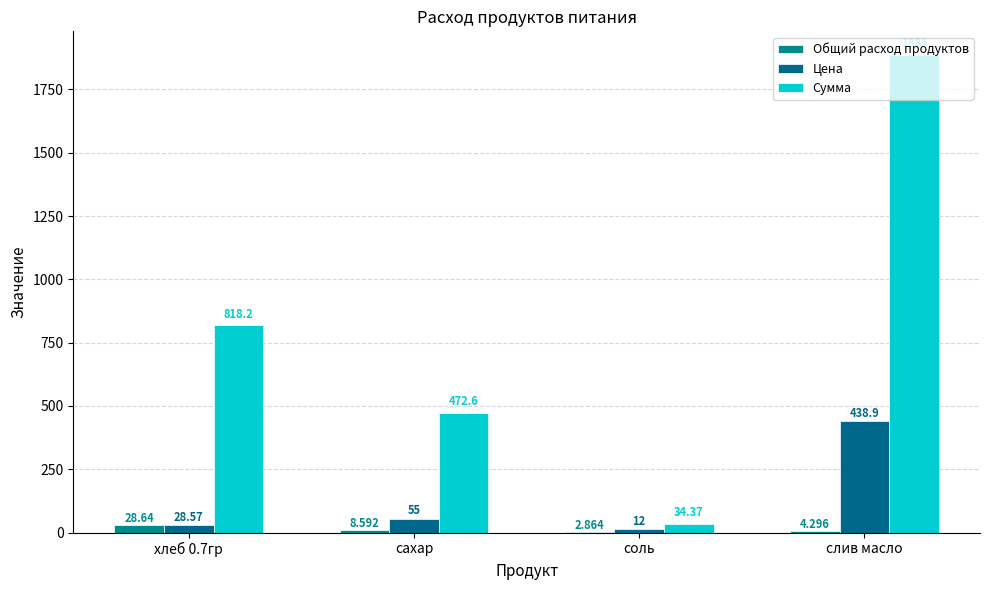

What is the label of the 4th bar from the left?

слив масло